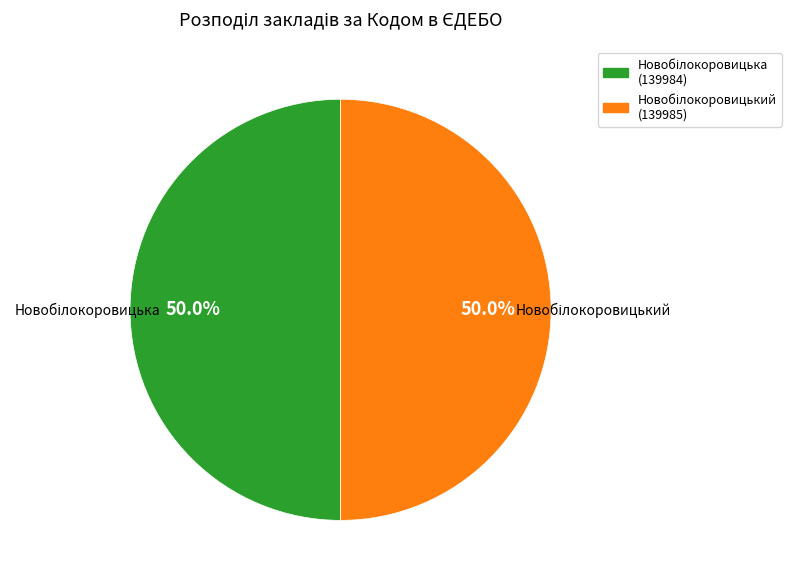

How many segments does this pie chart have?

2